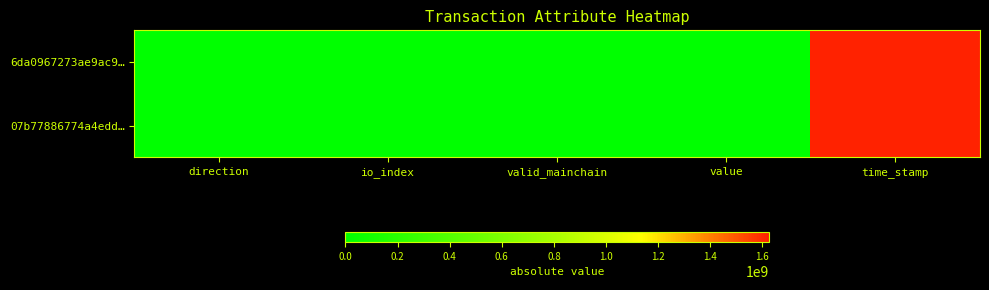

Reading right to left, list all the values displayed in this chart.

6da0967273ae9ac9…: time_stamp=1625749376.0	value=0.0	valid_mainchain=1.0	io_index=4.0	direction=1.0
07b77886774a4edd…: time_stamp=1625748044.0	value=0.0	valid_mainchain=1.0	io_index=15.0	direction=1.0